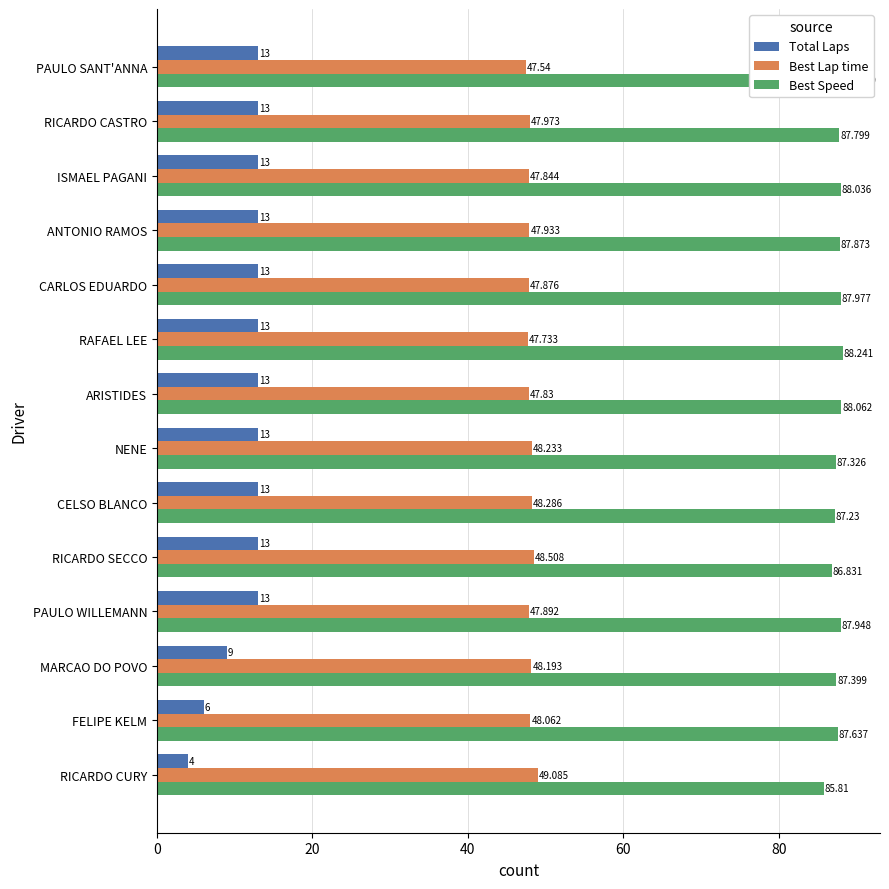

What is the sum of all Best Speed values?

1226.8